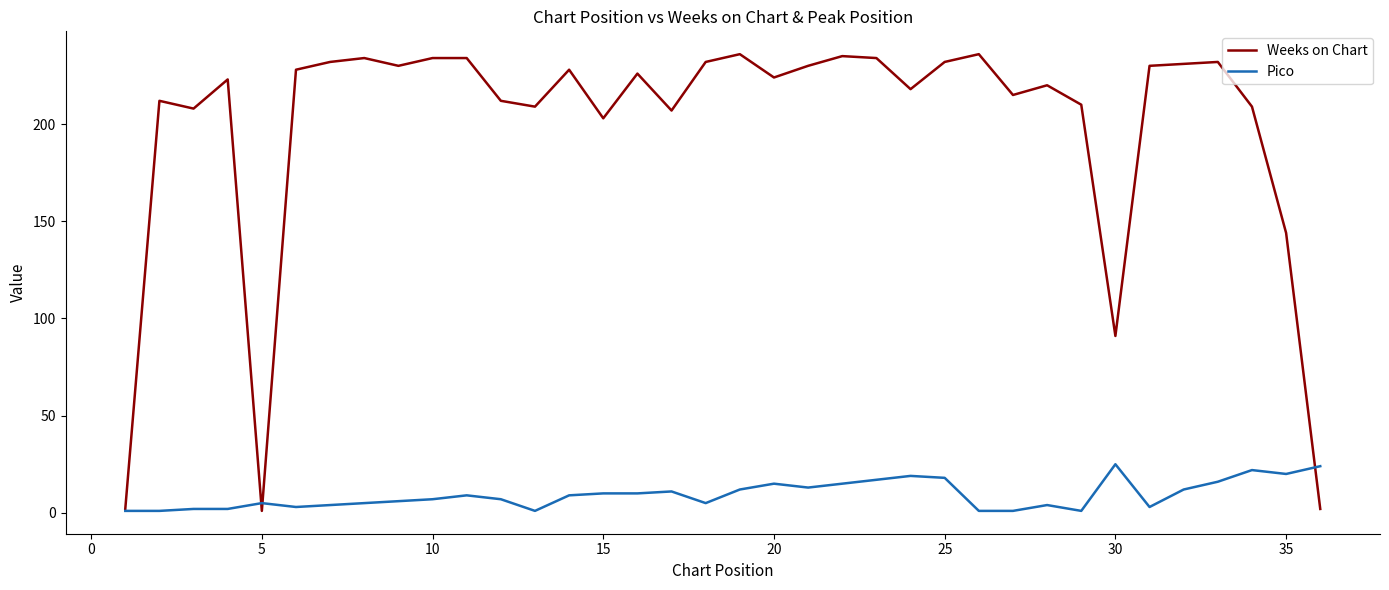

Which series has the largest total across all categories?

Weeks on Chart